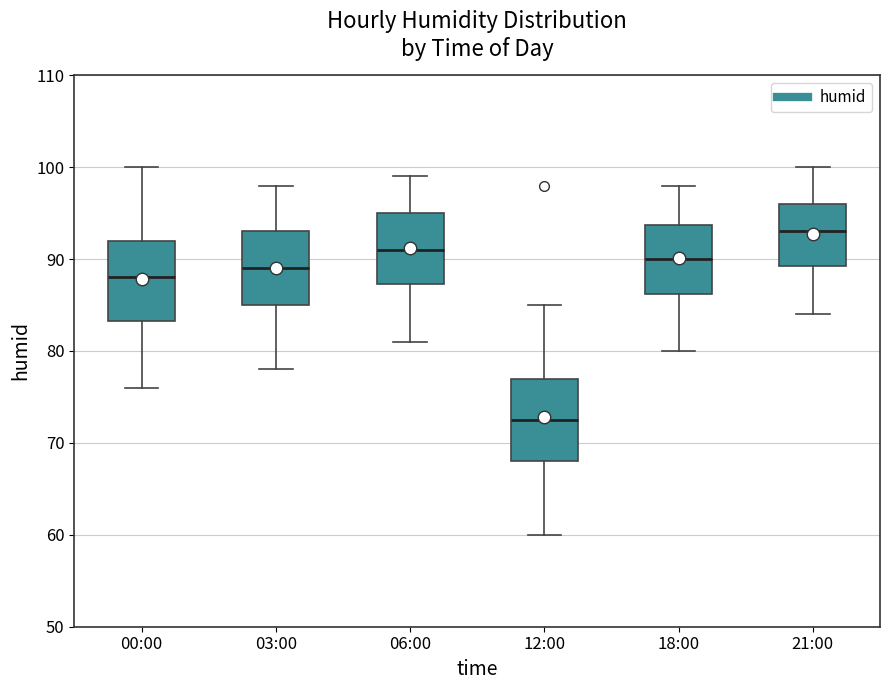

Reading left to right, read every box against the y-axis: the position of its median line, the range the box covers, and the ends of its whiskers. The values are not printed on the chart, so give them approximately, as read against the axis.

00:00: median 88, box 83 to 92, whiskers 76 to 100
03:00: median 89, box 85 to 93, whiskers 78 to 98
06:00: median 91, box 87 to 95, whiskers 81 to 99
12:00: median 73, box 68 to 77, whiskers 60 to 85
18:00: median 90, box 86 to 94, whiskers 80 to 98
21:00: median 93, box 89 to 96, whiskers 84 to 100